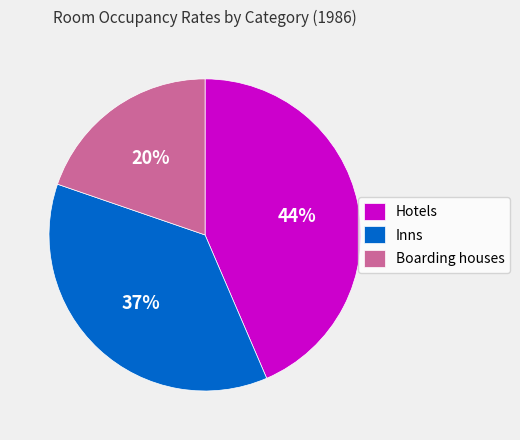

To the nearest percent, what portion does Inns represent?

37%